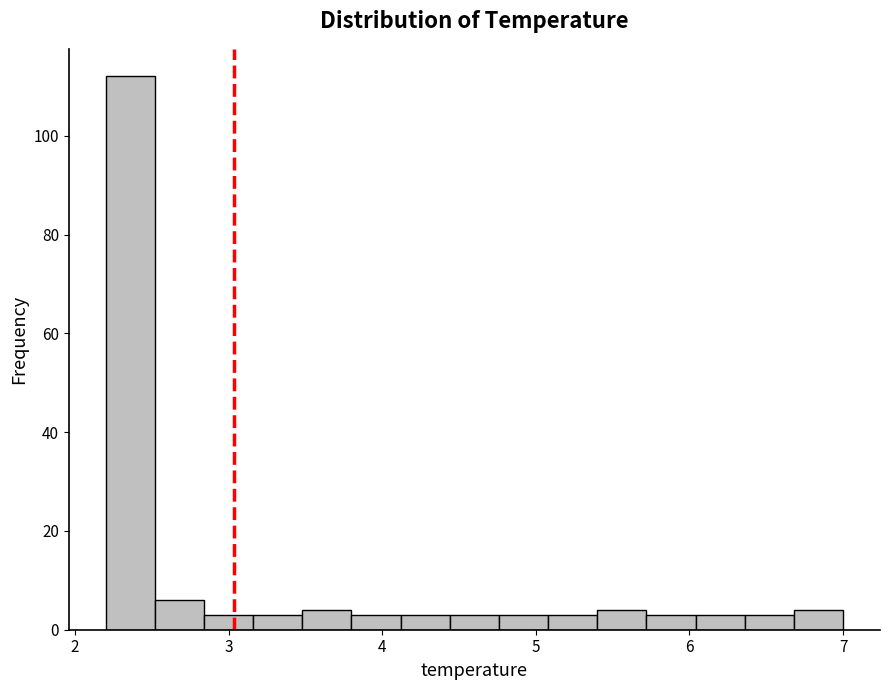

Around what value on the x-axis is the tallest bar? Give the approximate position of its centre, as read against the axis.

2.4